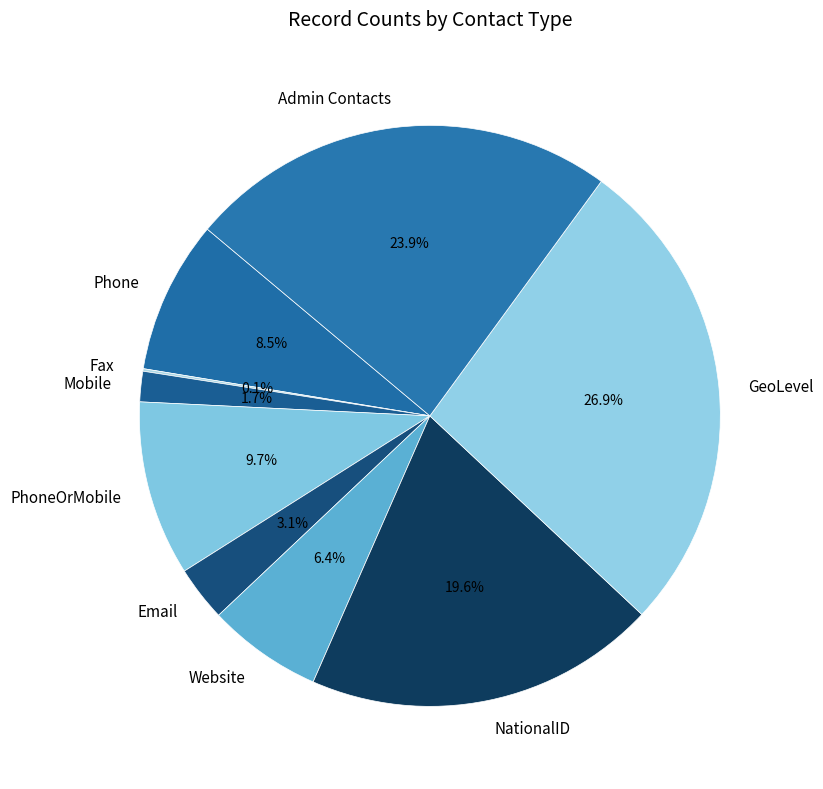

Does Website account for over 50% of the chart?

No